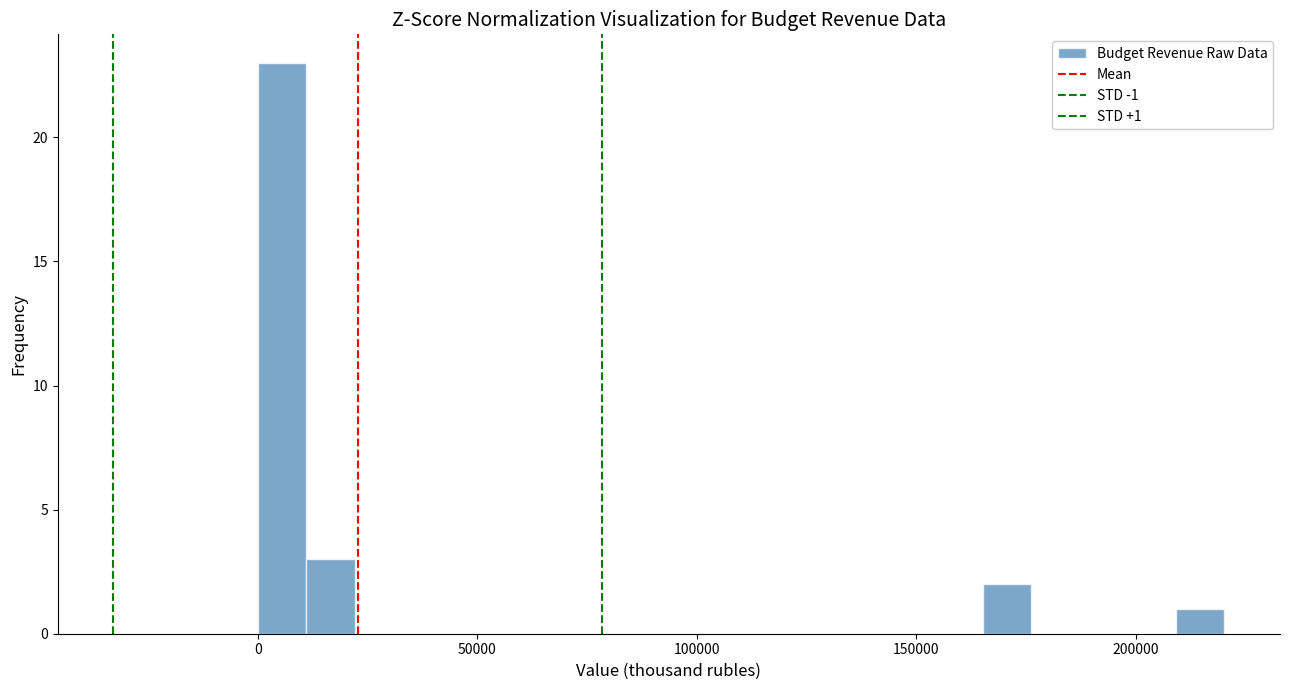

Read against the x-axis, roughly where is the centre of the tallest bar?

5000